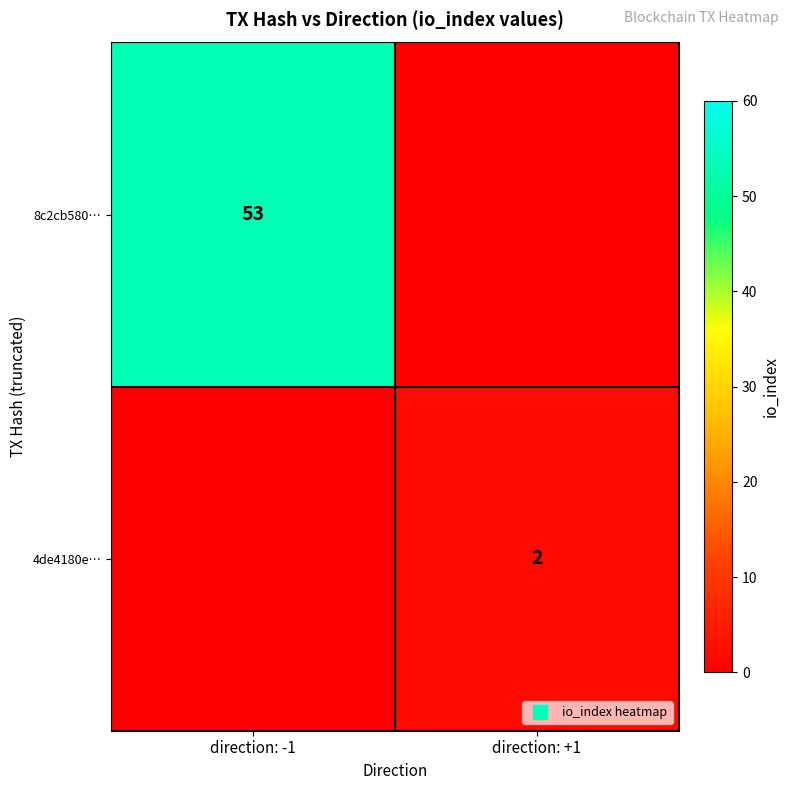

Rank the series by their average value, from lowest to highest.

4de4180e…, 8c2cb580…